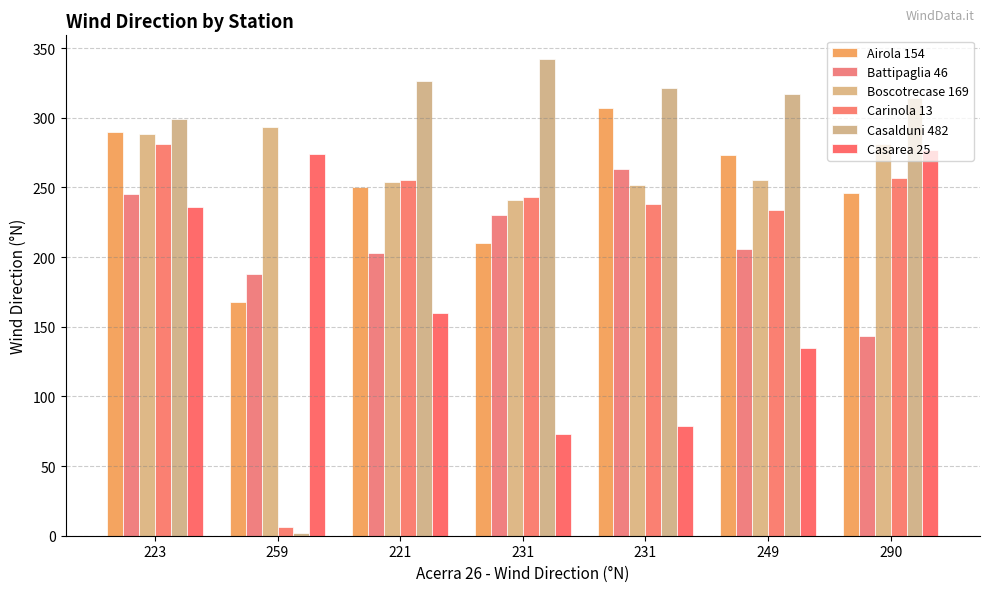

What is the maximum value for Airola 154?

307